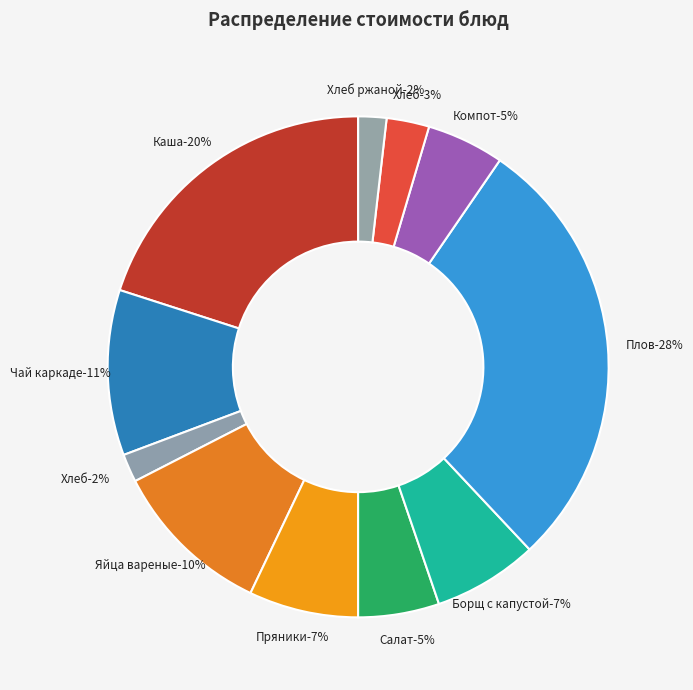

Is it true that Пряники is 7% of the pie?

True